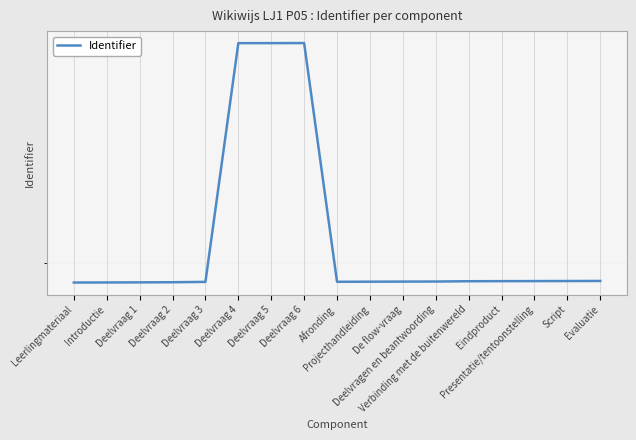

Which has a higher value, Projecthandleiding or Presentatie/tentoonstelling?

Presentatie/tentoonstelling